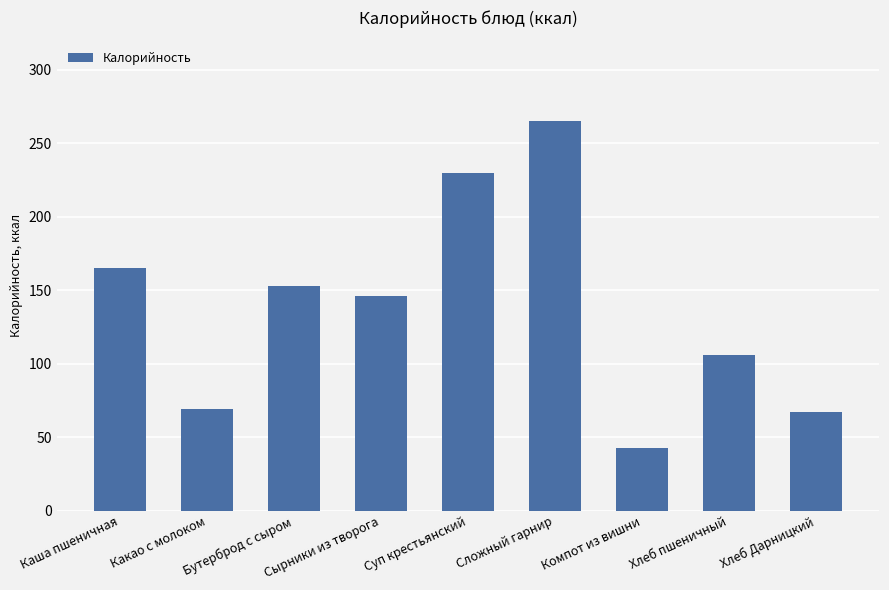

True or false: the data shows 153 at Бутерброд с сыром.

True